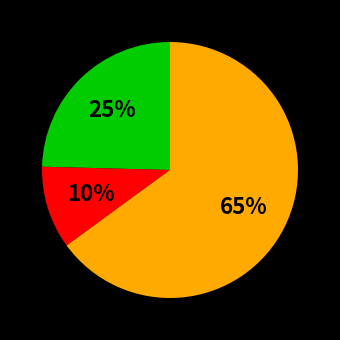

Is there any slice that represents more than half of the pie?

Yes